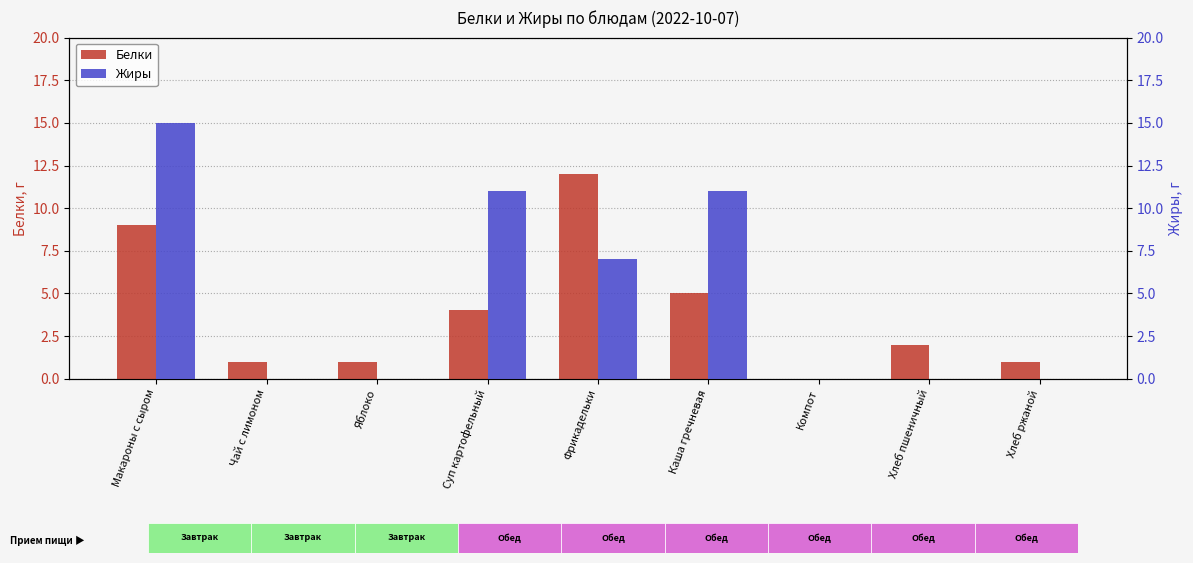

Reading right to left, extract all data points from this chart.

Белки: 1	2	0	5	12	4	1	1	9
Жиры: 0	0	0	11	7	11	0	0	15